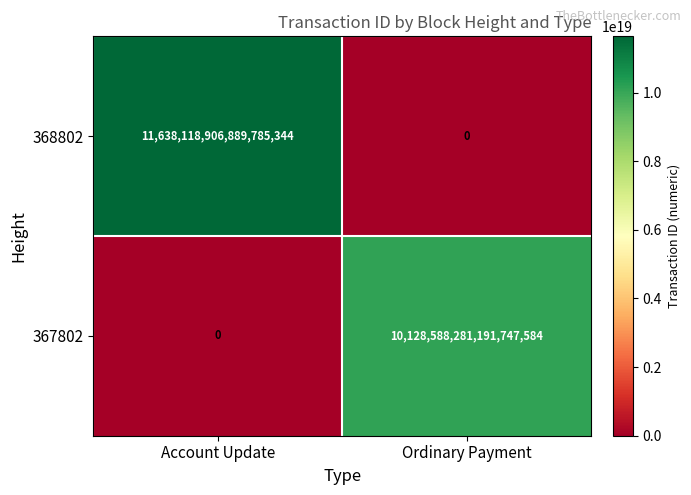

At which category is the sum across all series the highest?

Account Update